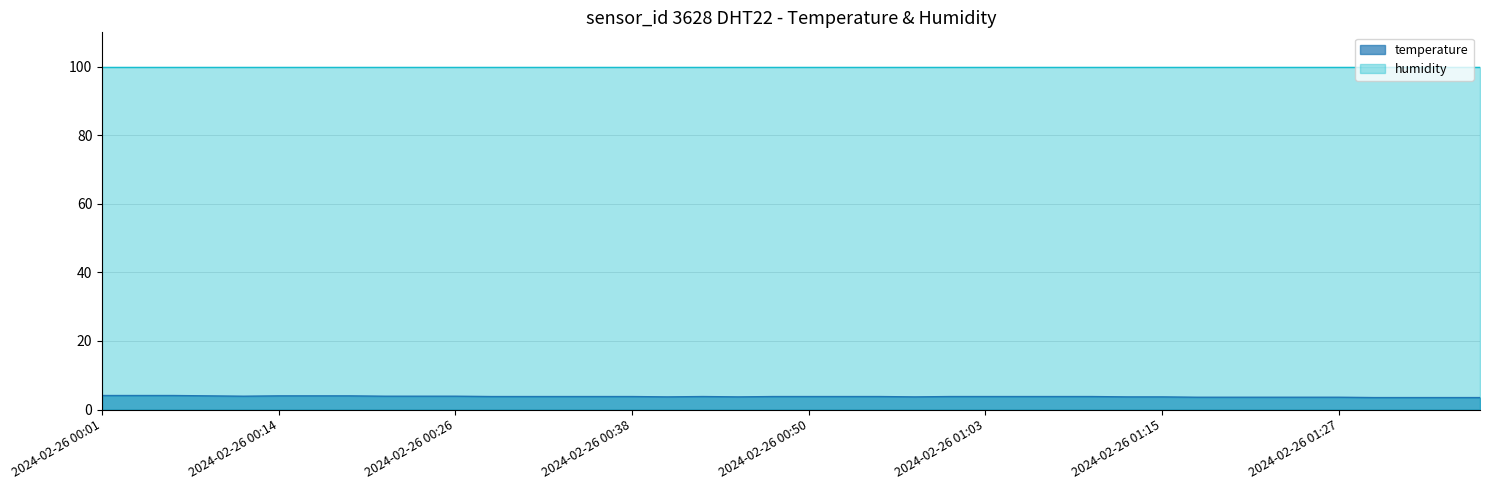

What is the maximum value shown in the chart?

99.9